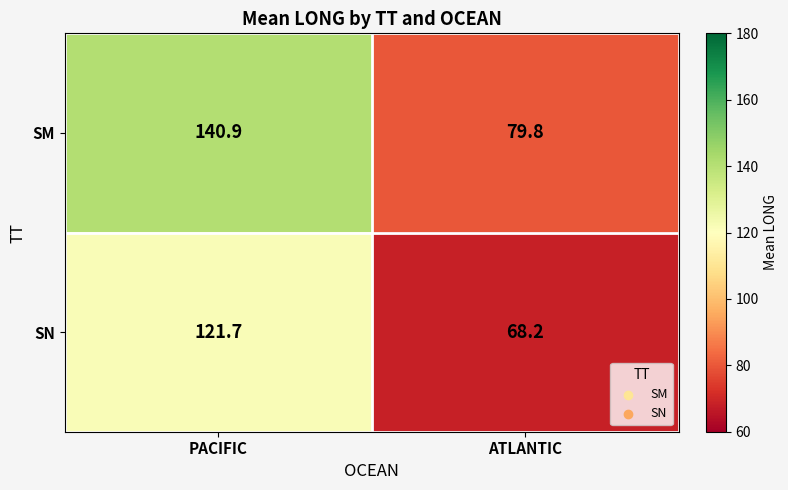

What is the difference between the maximum and minimum values in the SN series?

53.5